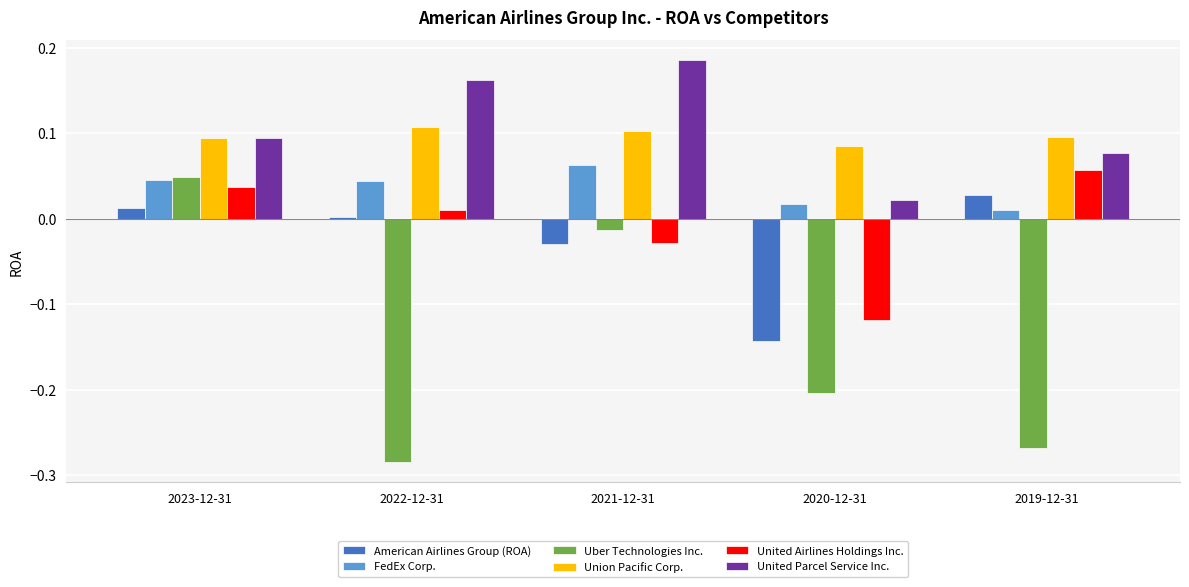

How many bars are there in total?

30